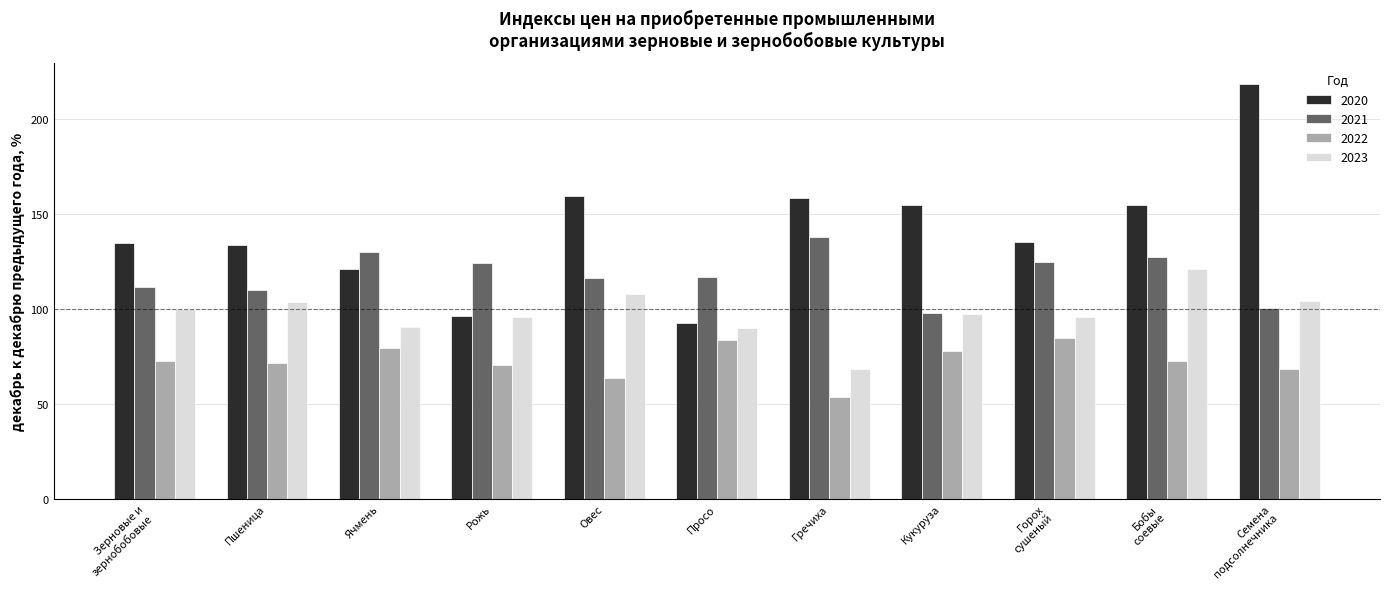

What are all the series names shown in the legend?

2020, 2021, 2022, 2023